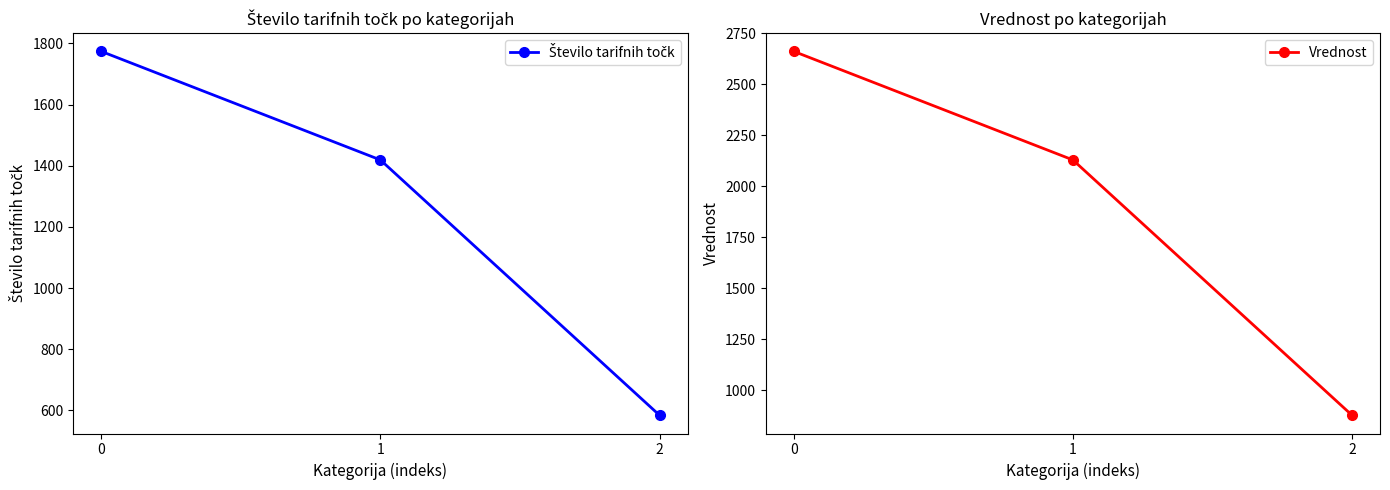

List the series in order of their peak value, highest first.

Vrednost, Število tarifnih točk